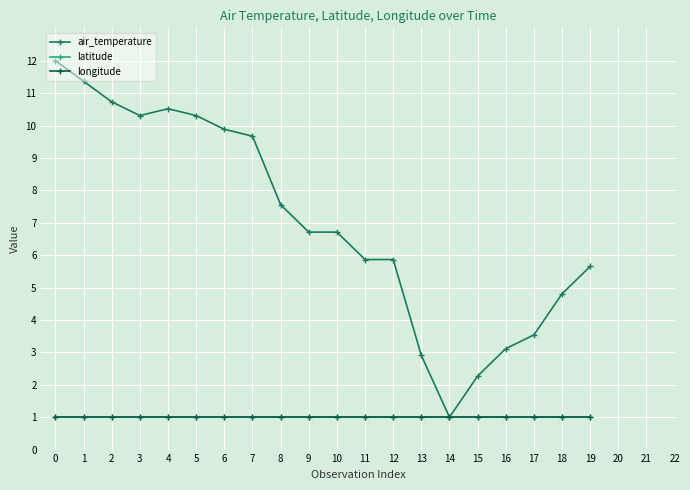

Is this an area chart (filled region under the line)?

No